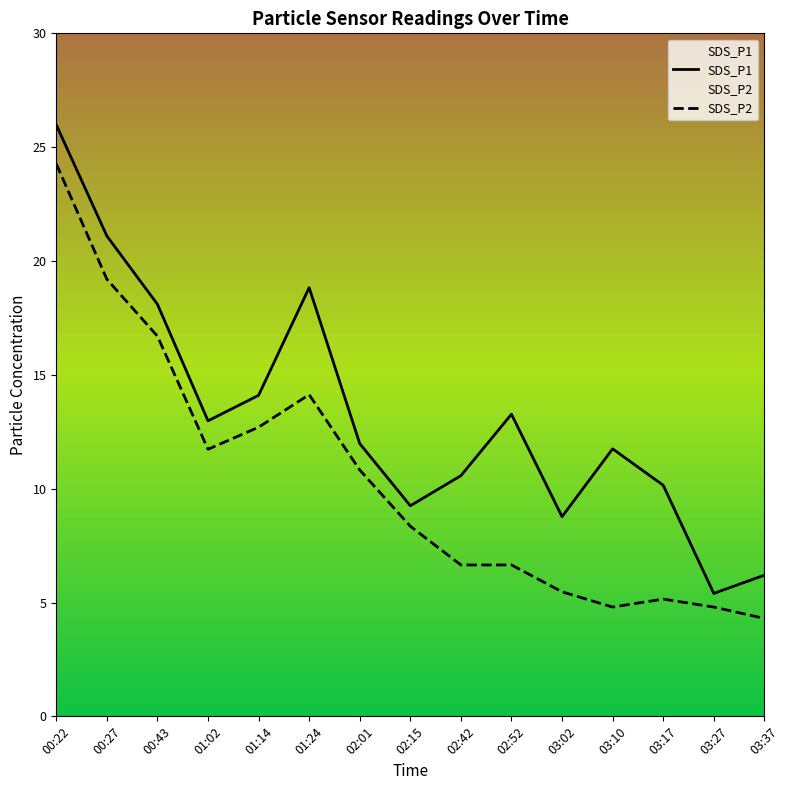

What is the difference between the maximum and second lowest values in the SDS_P2 series?

19.5